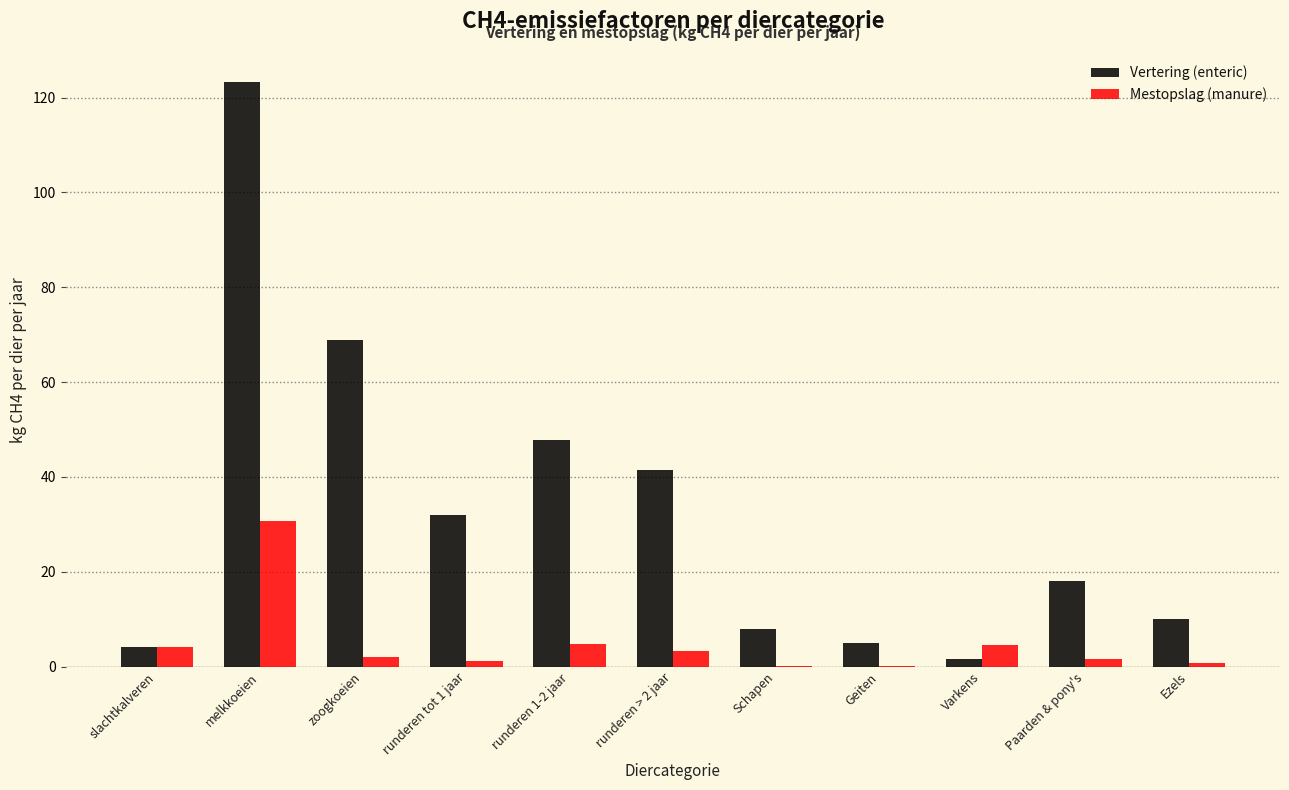

Which series changed the most between runderen tot 1 jaar and Geiten?

Vertering (enteric)